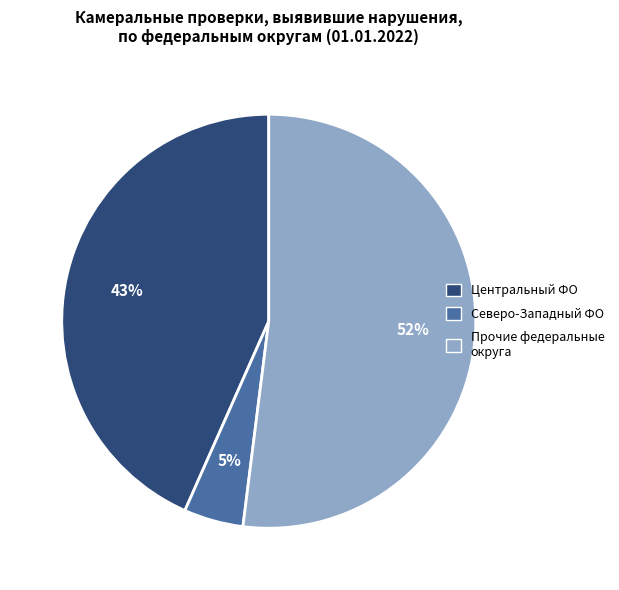

Does any single category account for the majority?

Yes